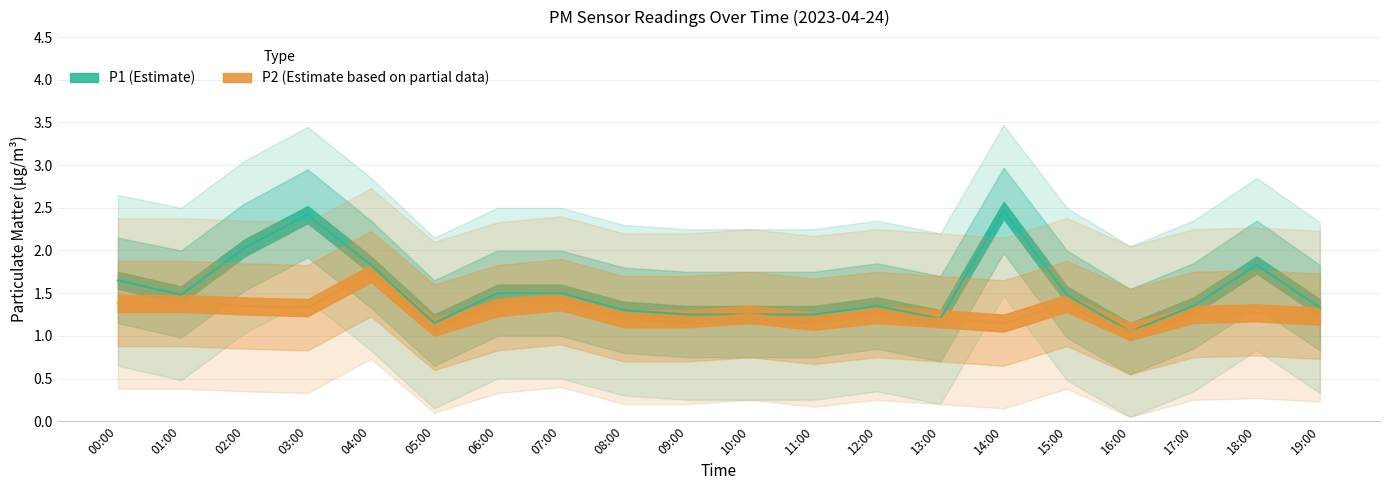

At 12:00, list the series in order from largest to smallest.

P1, P2